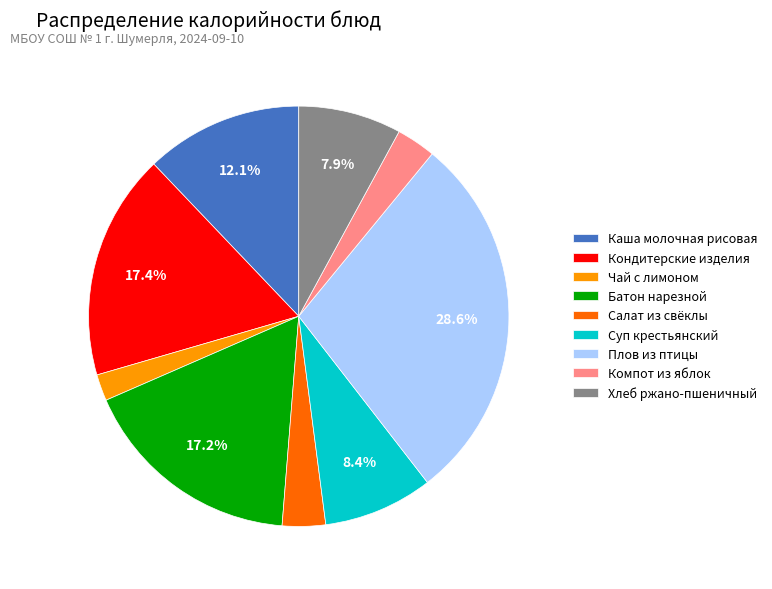

How many segments does this pie chart have?

9